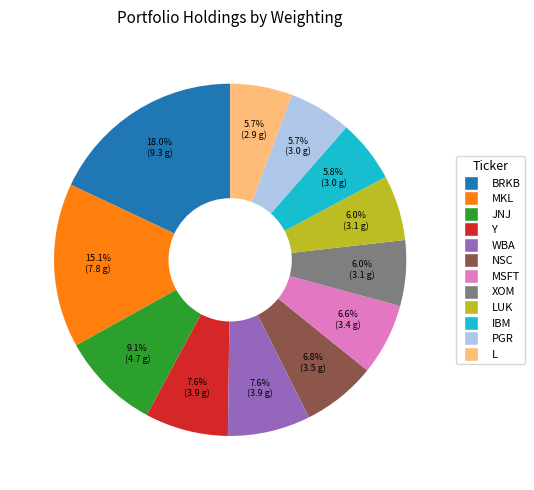

How many segments does this pie chart have?

12